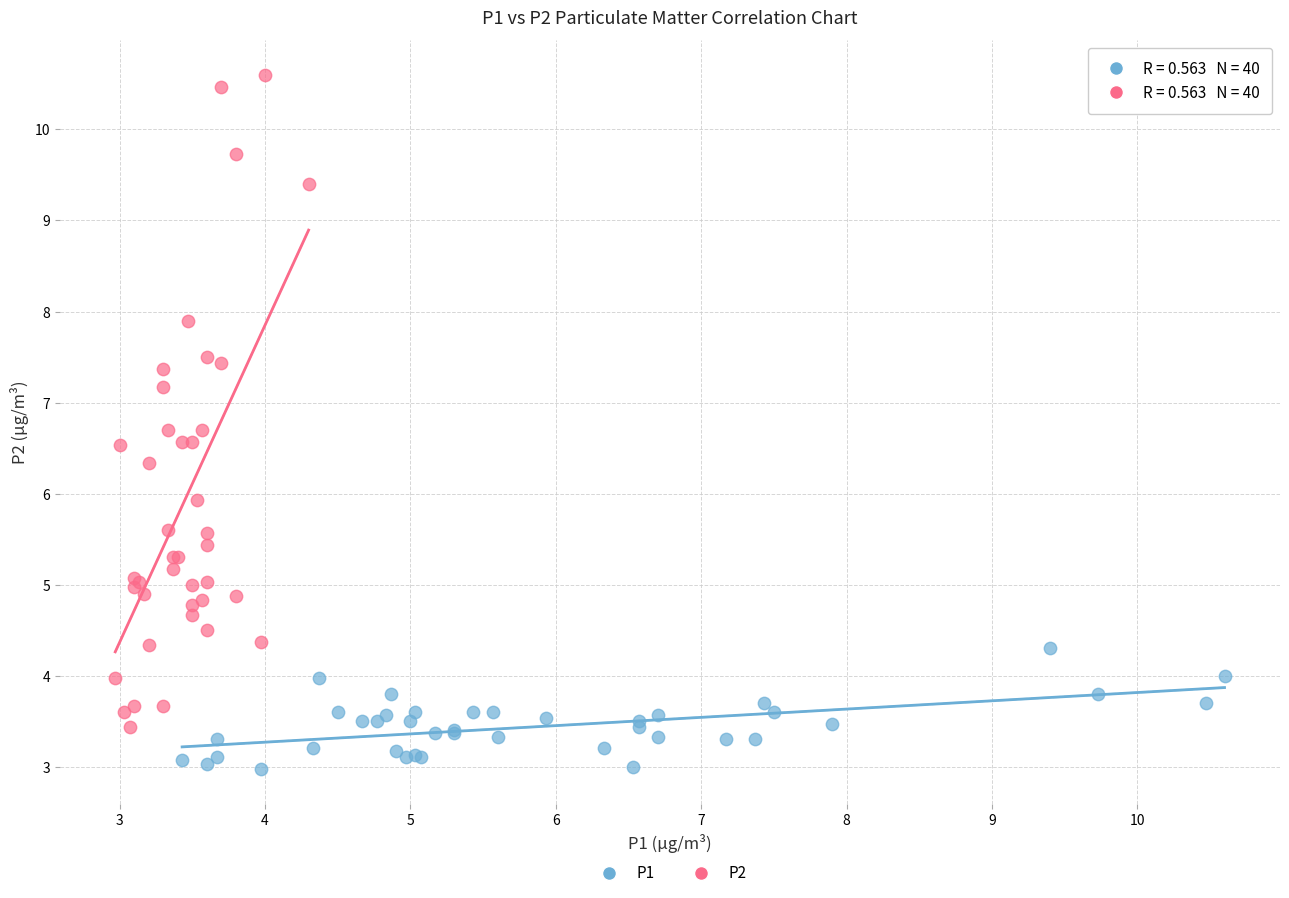

Which series has the widest spread of Y values?

P2